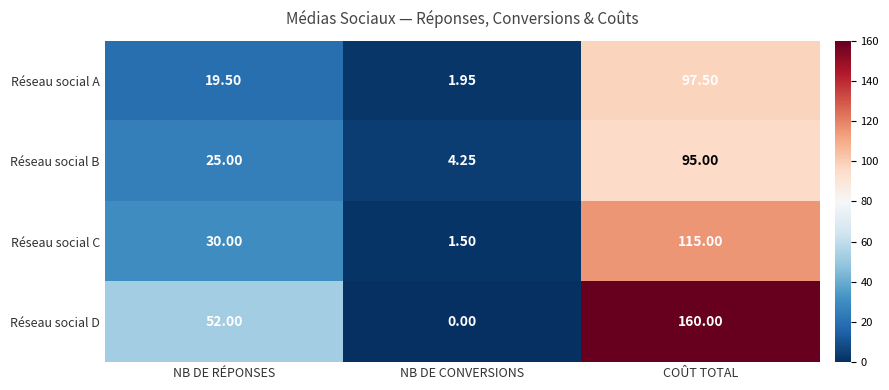

What is the maximum value shown in the chart?

160.0